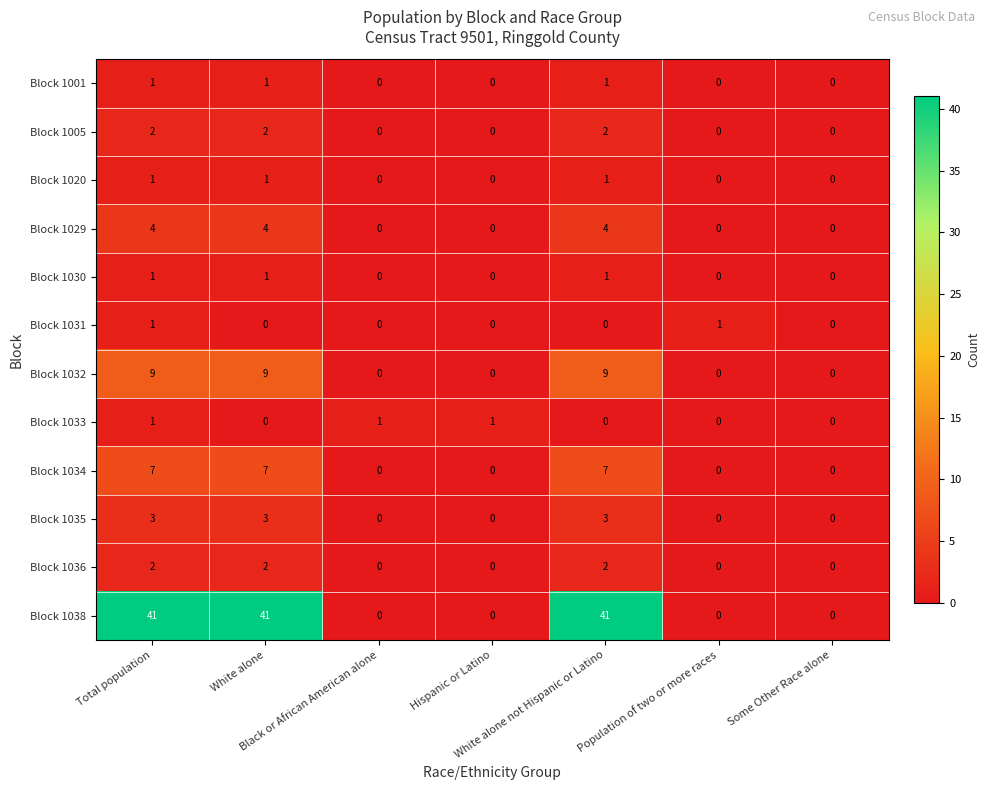

Which series has the largest range (max minus min)?

Block 1038